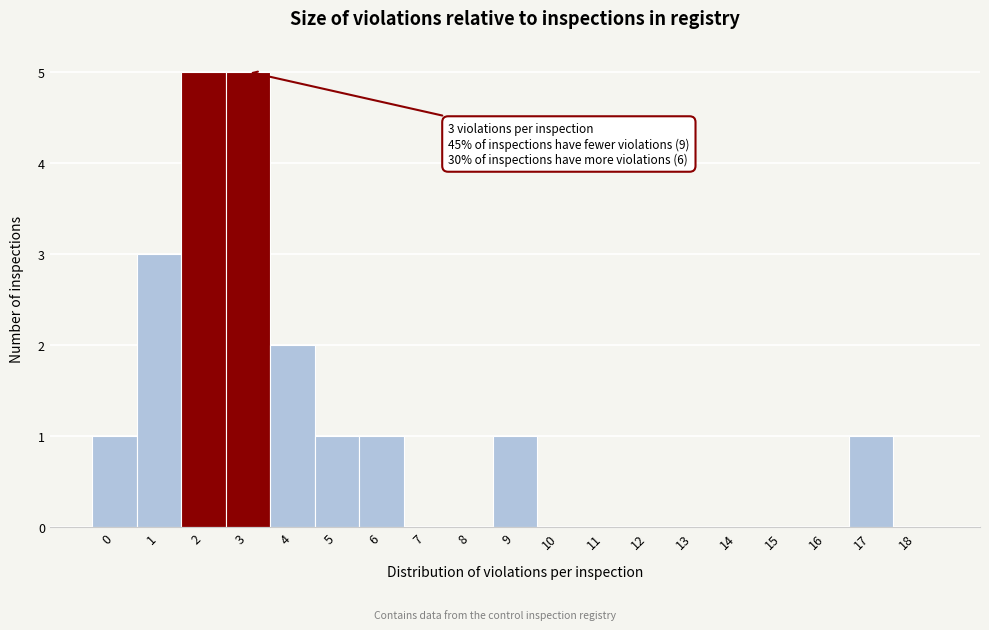

Reading right to left, what are all the values shown in this chart?

18=0	17=1	16=0	15=0	14=0	13=0	12=0	11=0	10=0	9=1	8=0	7=0	6=1	5=1	4=2	3=5	2=5	1=3	0=1